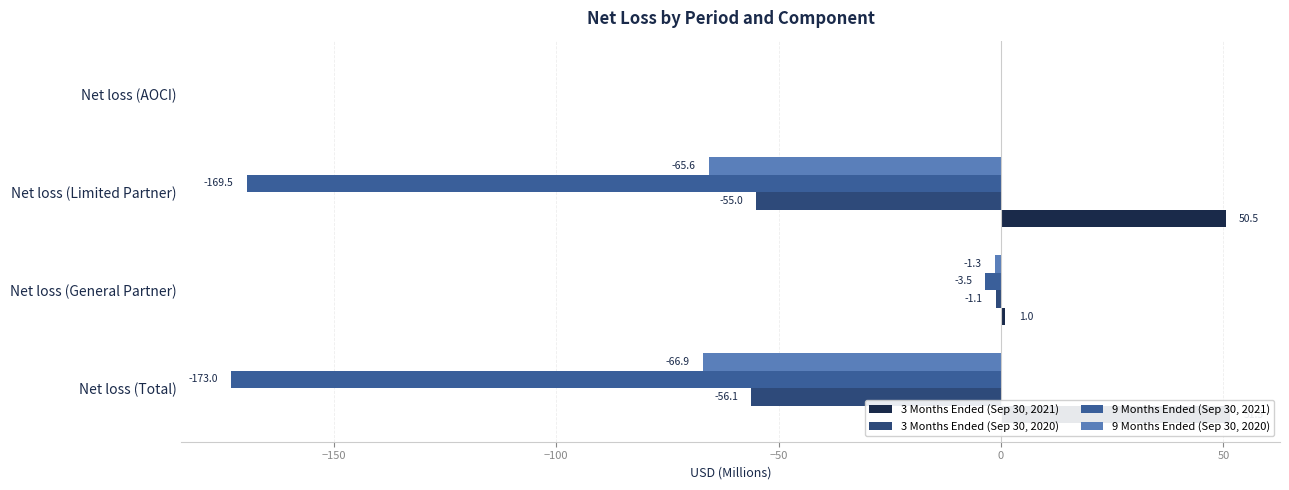

What is the greatest value displayed?

51.5